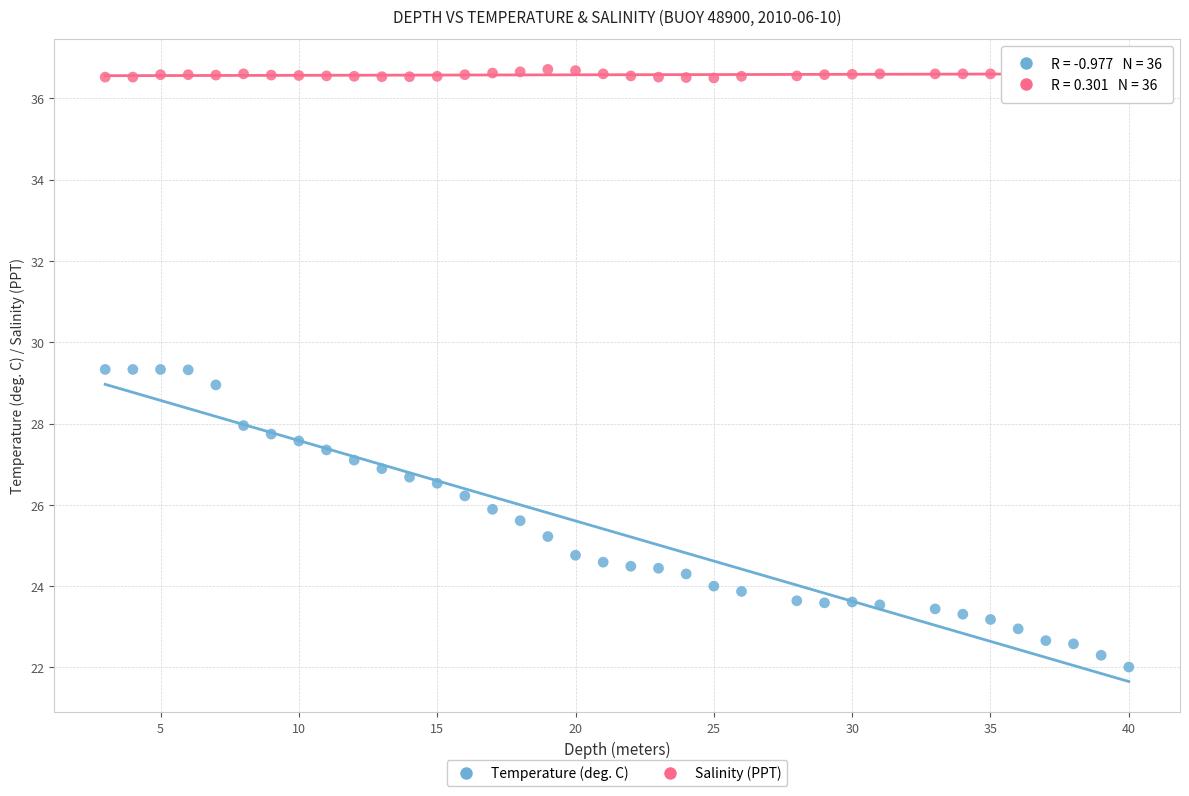

Across all data points, what is the range of Y values (max minus min)?

14.7